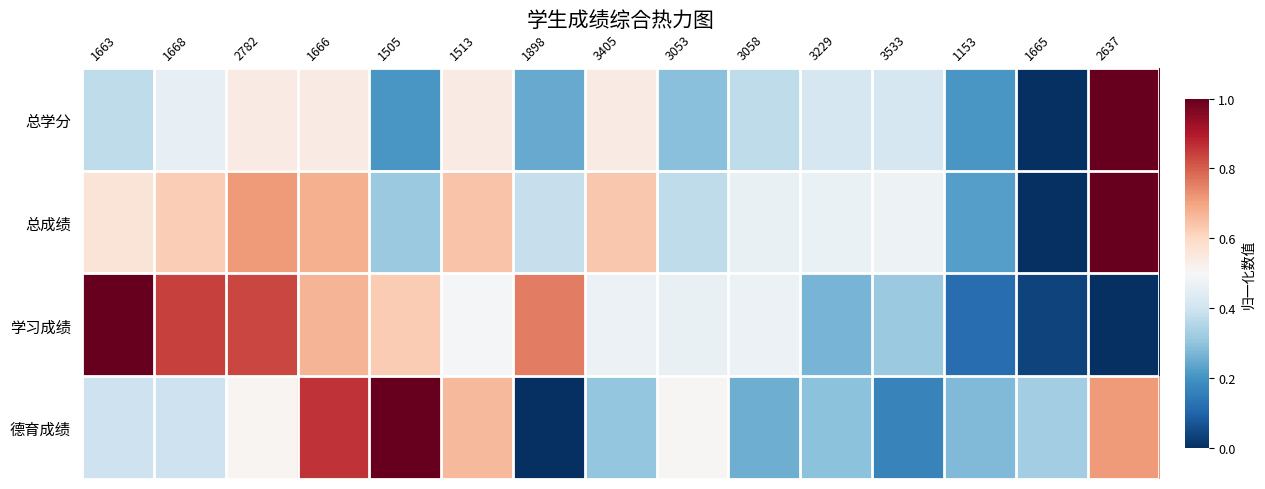

Which series has the largest range (max minus min)?

总成绩